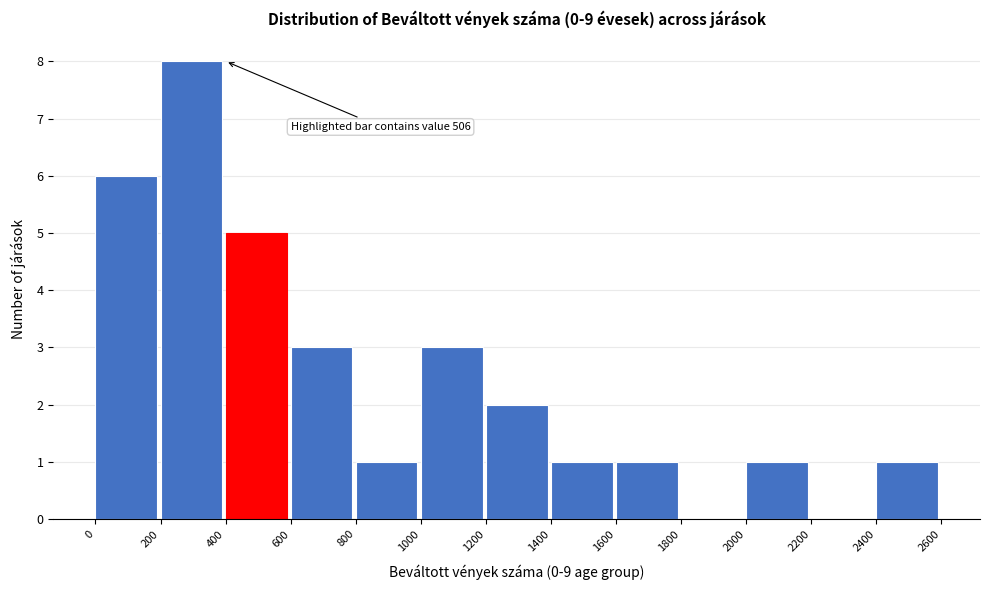

Over which range of the x-axis is the bar tallest?

200 to 400